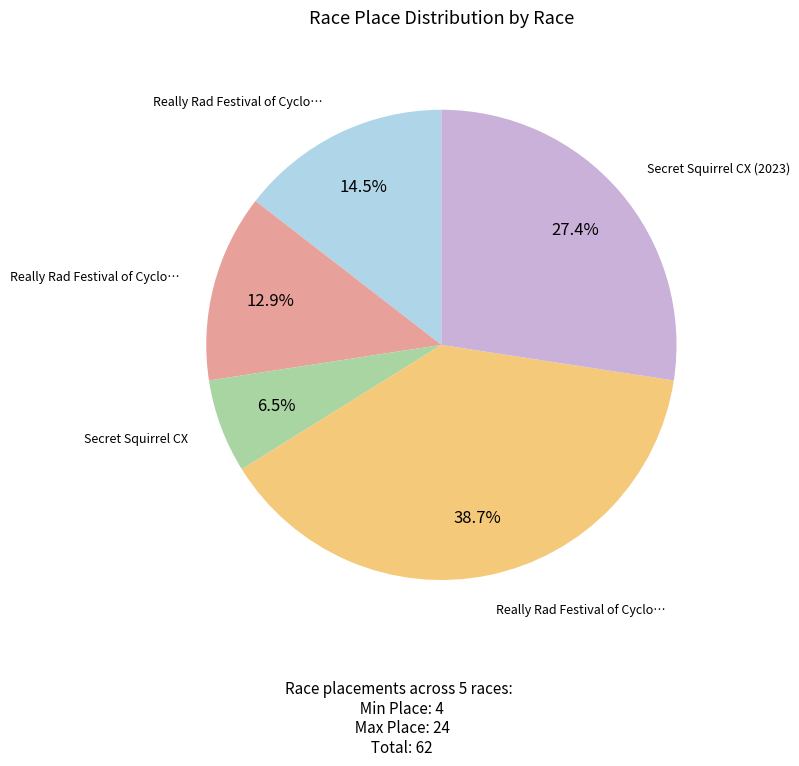

To the nearest percent, what is the difference between the largest and smallest slice percentages?

32%